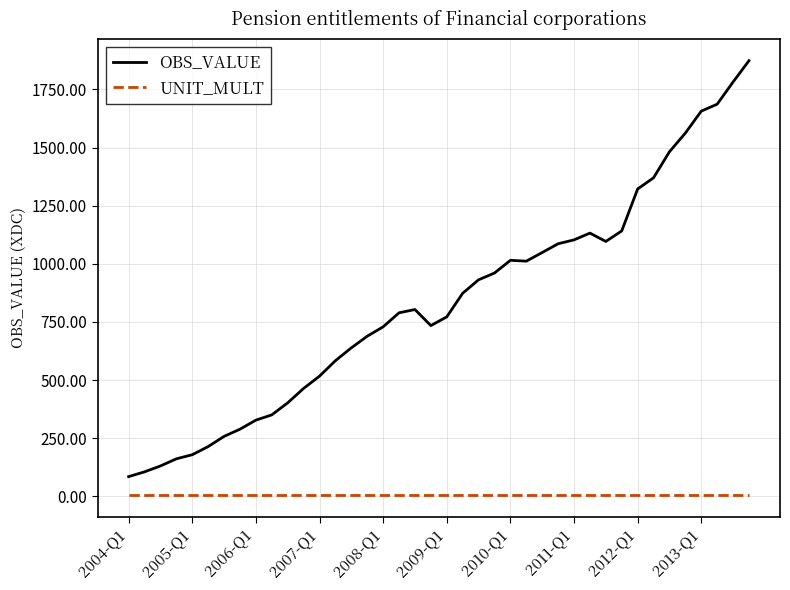

Rank the series by their maximum value, from highest to lowest.

OBS_VALUE, UNIT_MULT